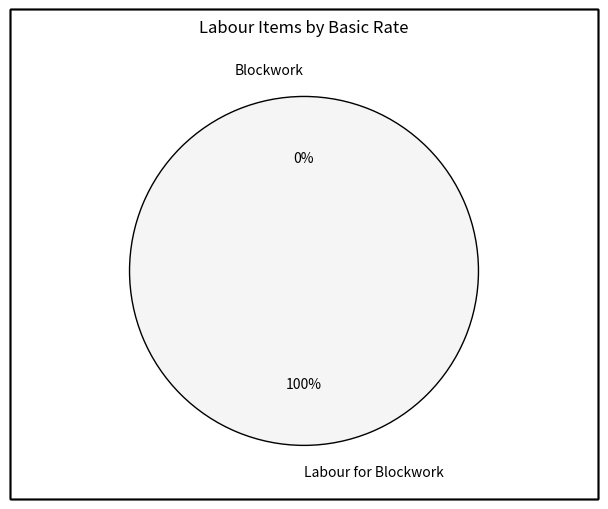

Which category accounts for the majority?

Labour for Blockwork